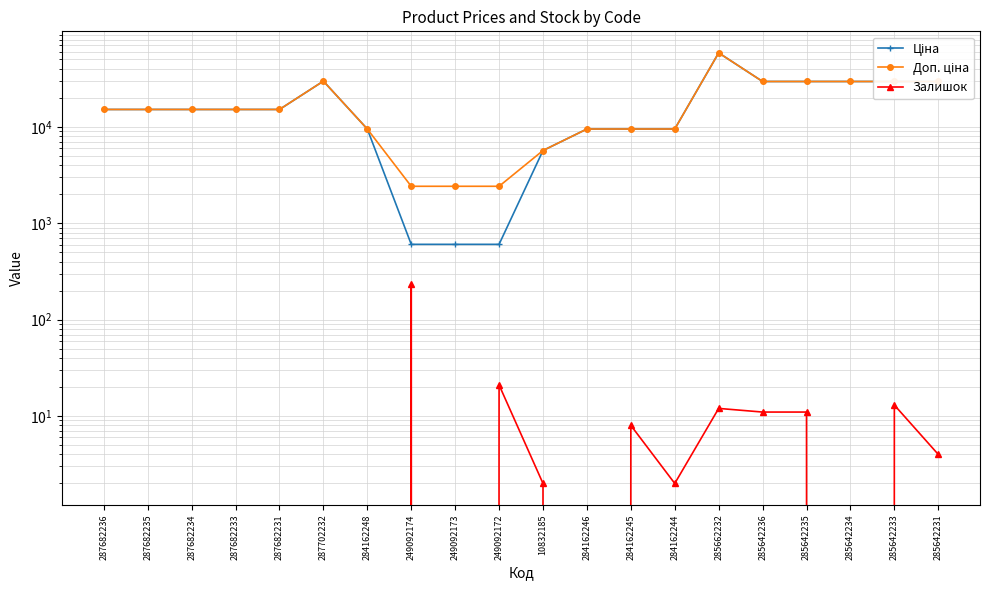

True or false: Доп. ціна has more than 0 points higher than both neighbors.

True